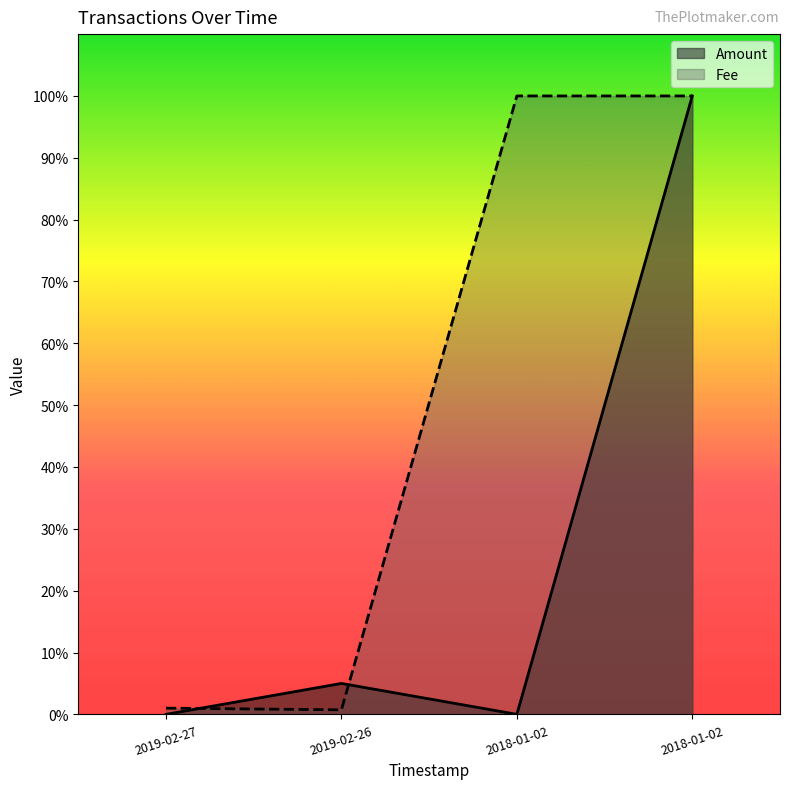

At which category is the sum across all series the highest?

2018-01-02